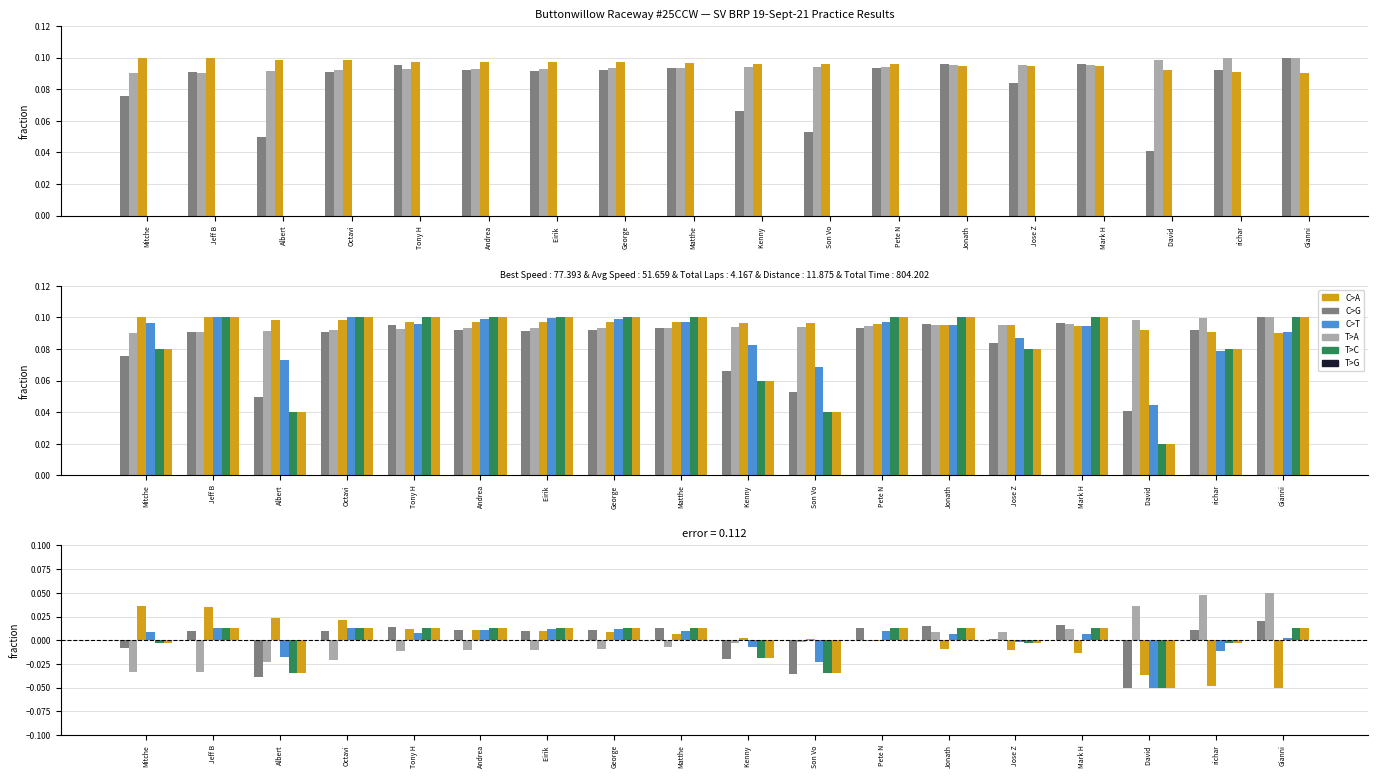

What is the maximum value shown in the chart?

0.1